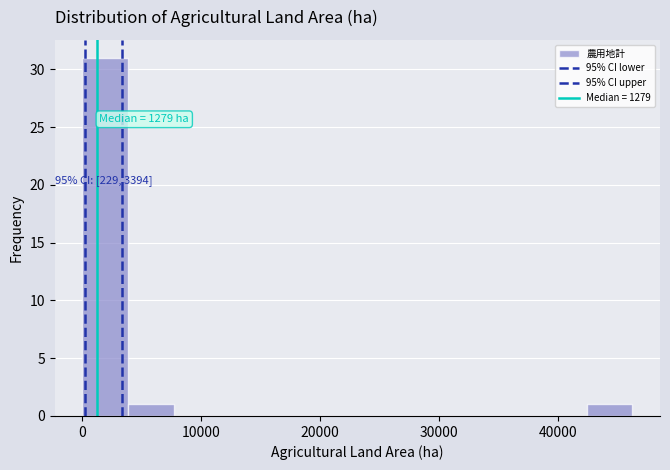

Read against the x-axis, roughly where is the centre of the tallest bar?

2000